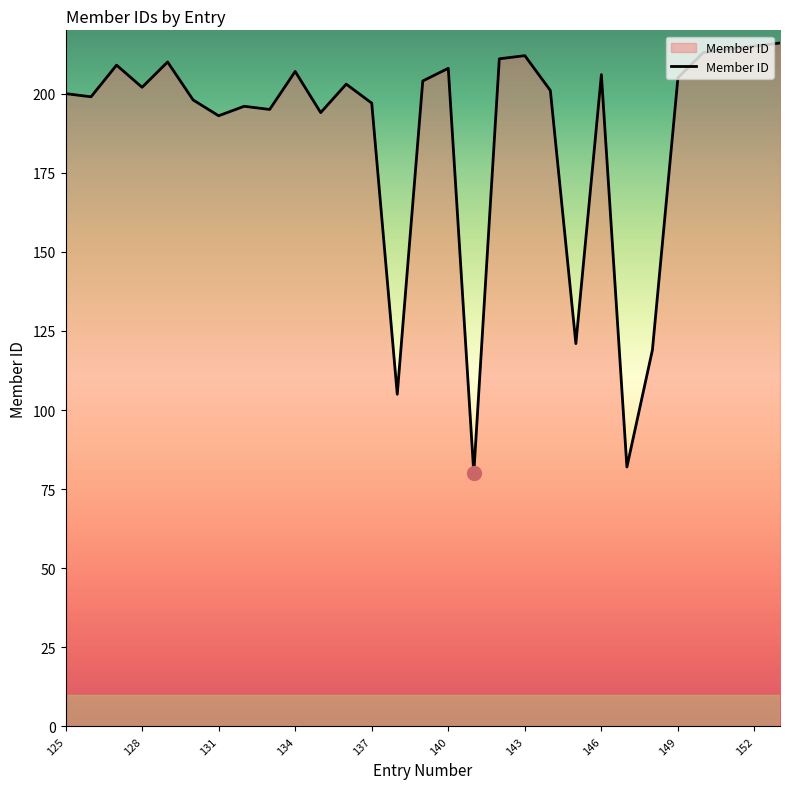

What is the difference between the maximum and minimum values?

136